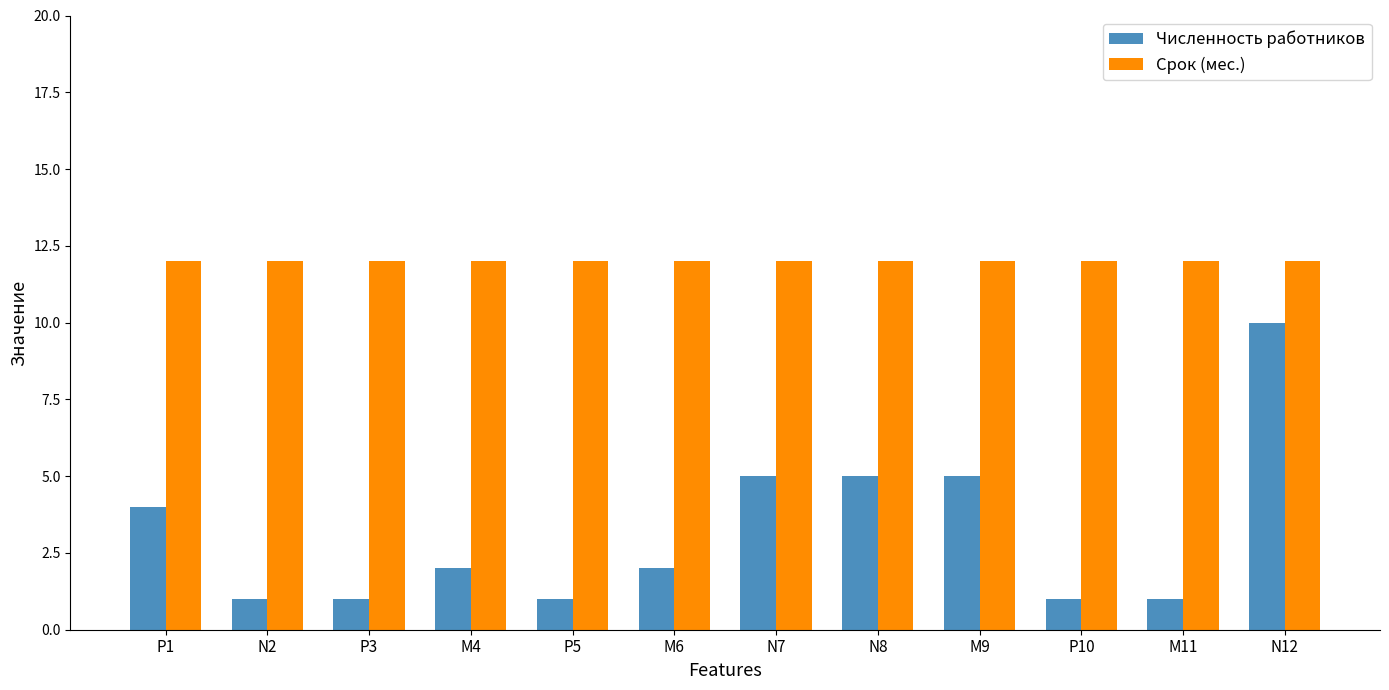

Reading left to right, extract all data points from this chart.

Численность работников: P1=4	N2=1	P3=1	M4=2	P5=1	M6=2	N7=5	N8=5	M9=5	P10=1	M11=1	N12=10
Срок (мес.): P1=12	N2=12	P3=12	M4=12	P5=12	M6=12	N7=12	N8=12	M9=12	P10=12	M11=12	N12=12